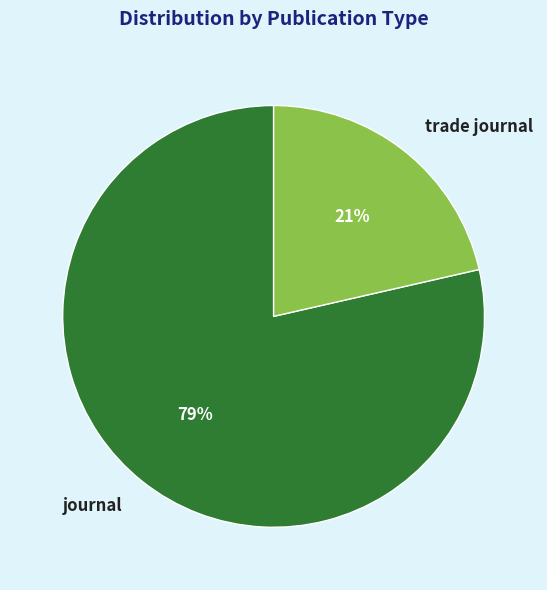

What percentage is the trade journal slice, to the nearest percent?

21%